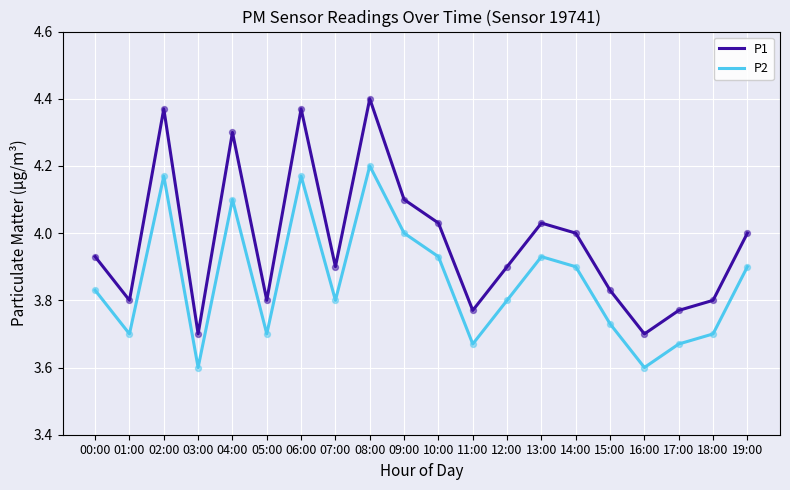

Is the value of P2 at 03:00 greater than the value of P1 at 05:00?

No